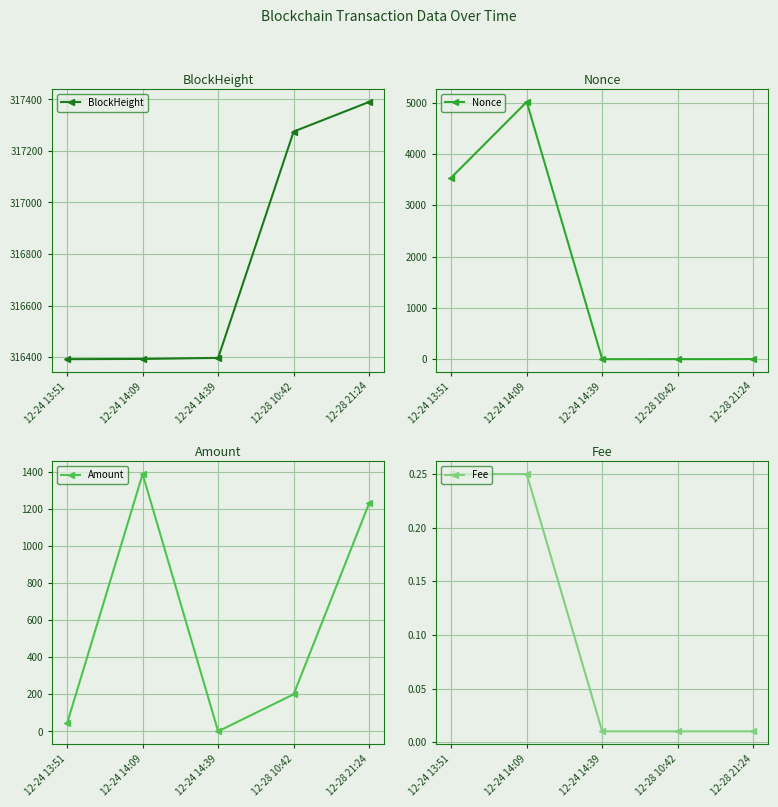

What is the difference between the maximum and minimum values in the Amount series?

1387.3